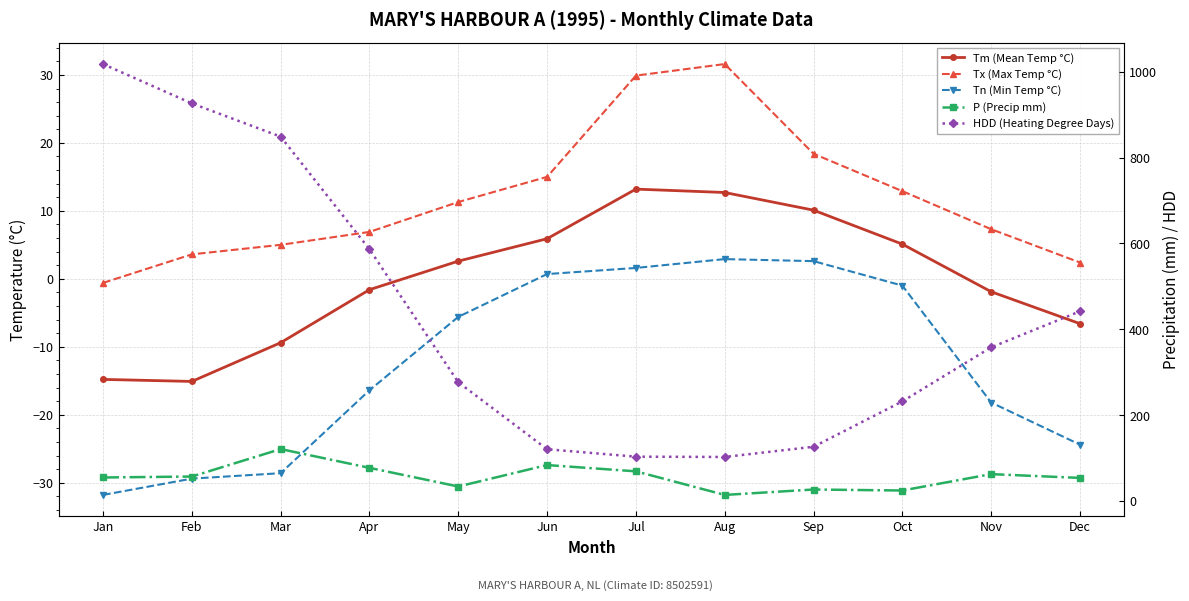

What is the sum of all P (Precip mm) values?

688.0